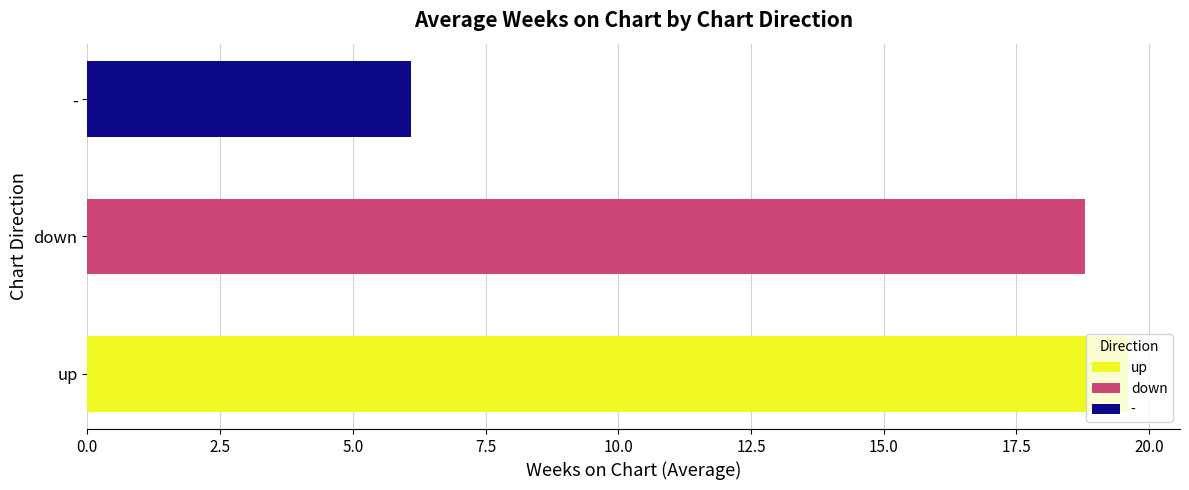

Read the value at -.

6.1